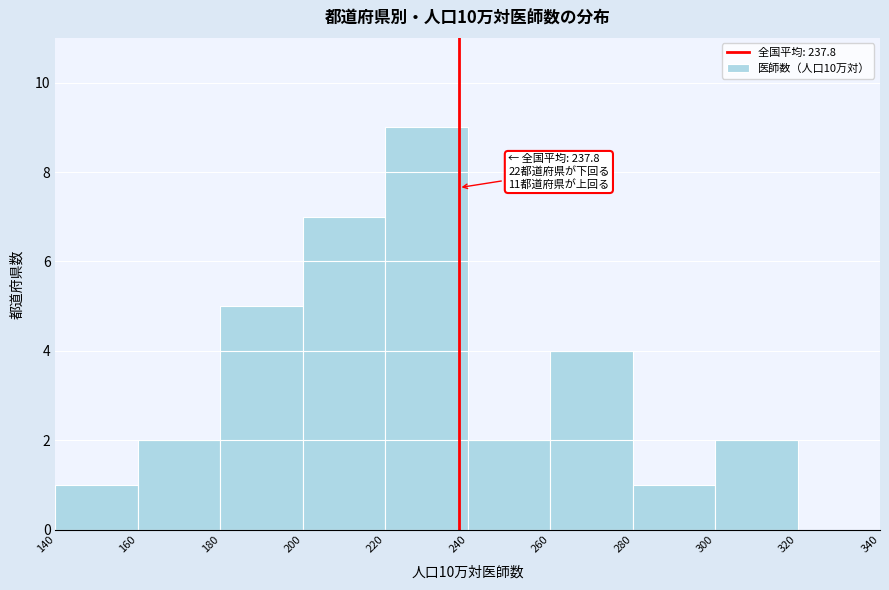

Which range on the x-axis has the tallest bar?

220 to 240